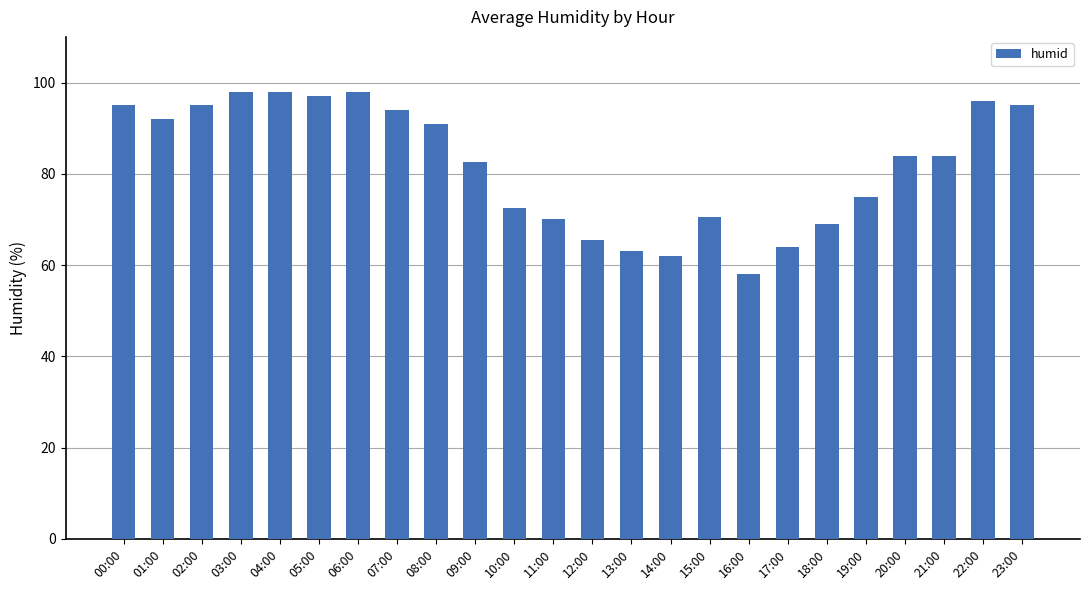

What is the label of the 22nd bar from the right?

02:00